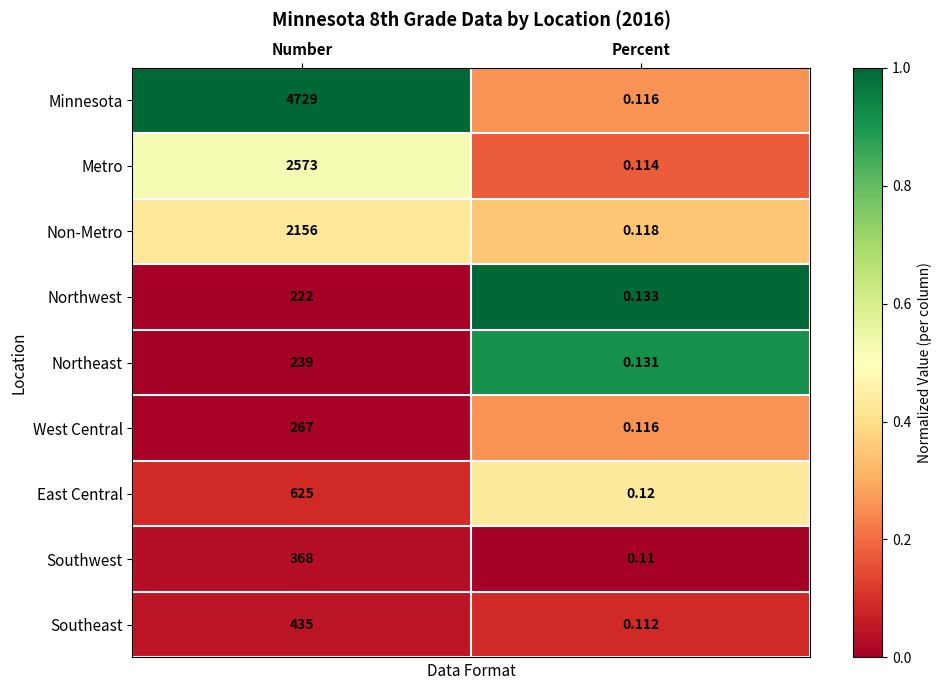

List the series in order of their peak value, highest first.

Minnesota, Metro, Non-Metro, East Central, Southeast, Southwest, West Central, Northeast, Northwest